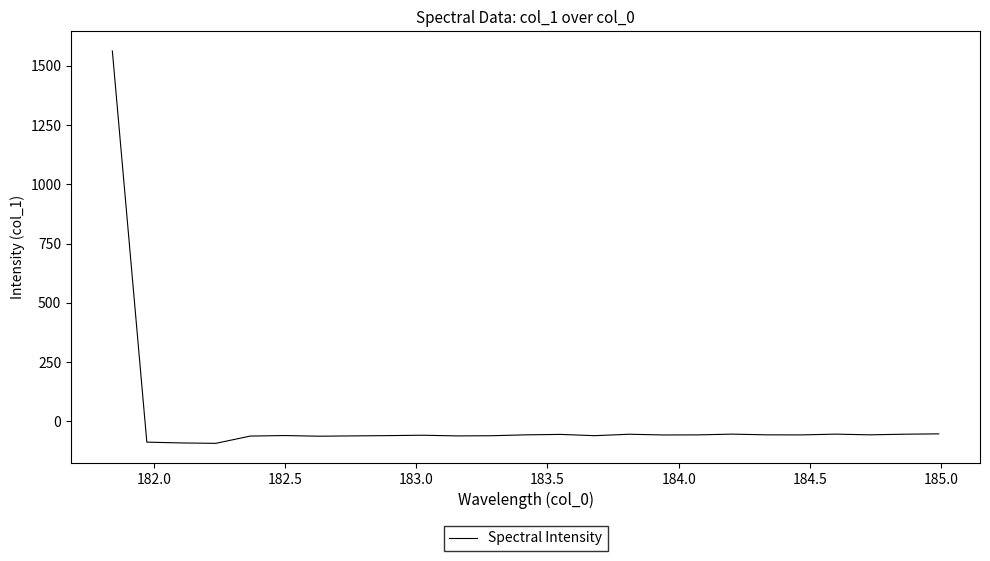

How many lines are shown in the chart?

1